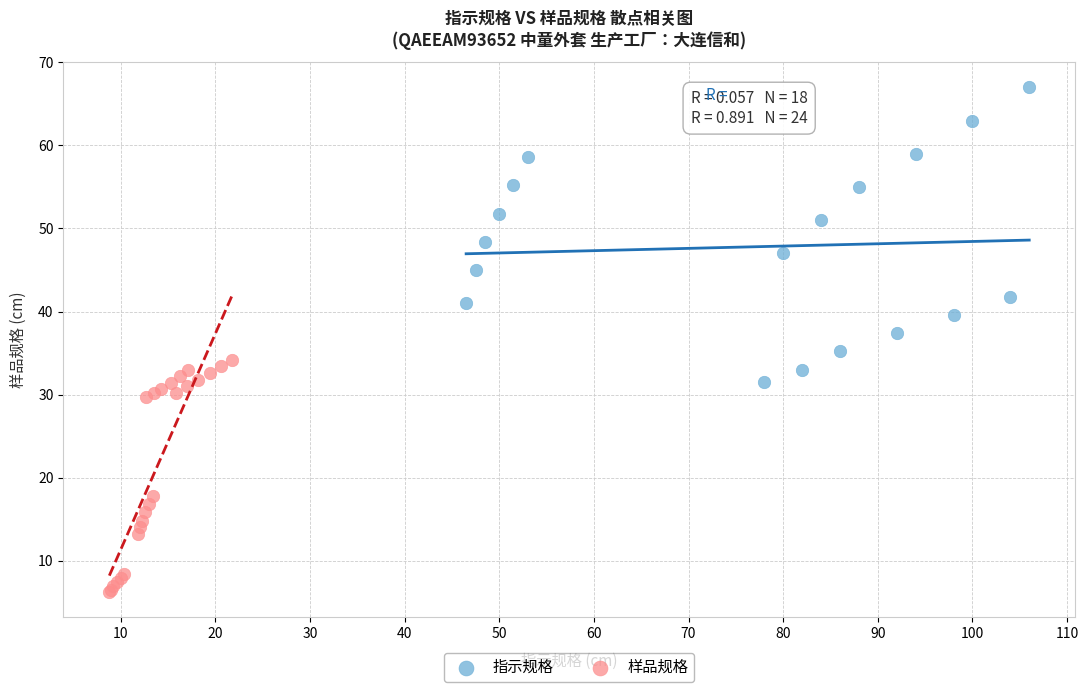

Which series reaches the maximum Y coordinate?

指示规格